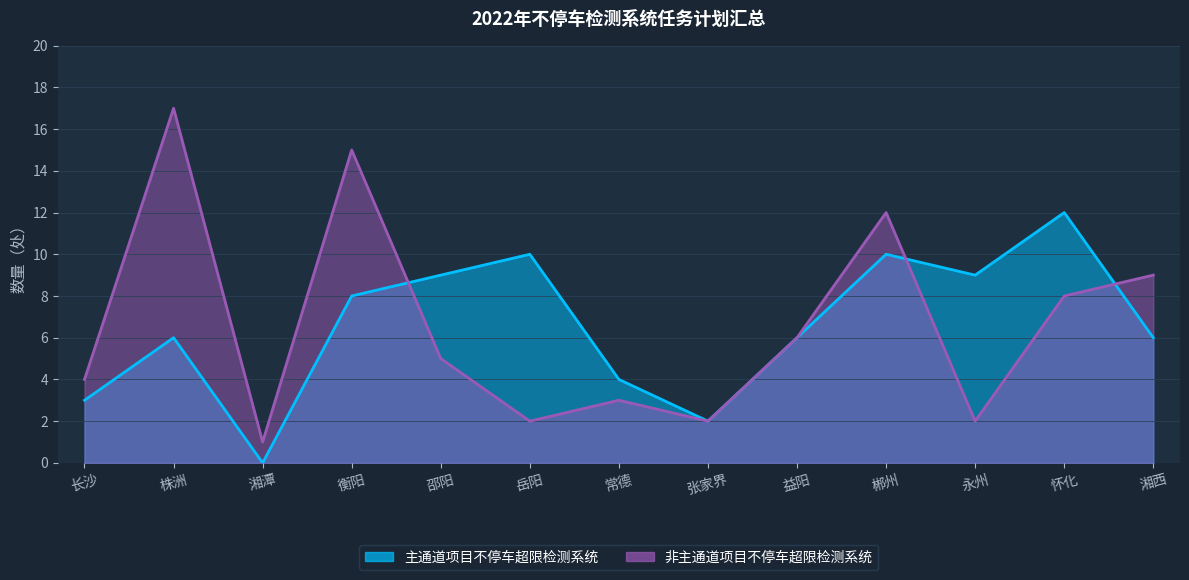

How many values in 主通道项目不停车超限检测系统 are above zero?

12